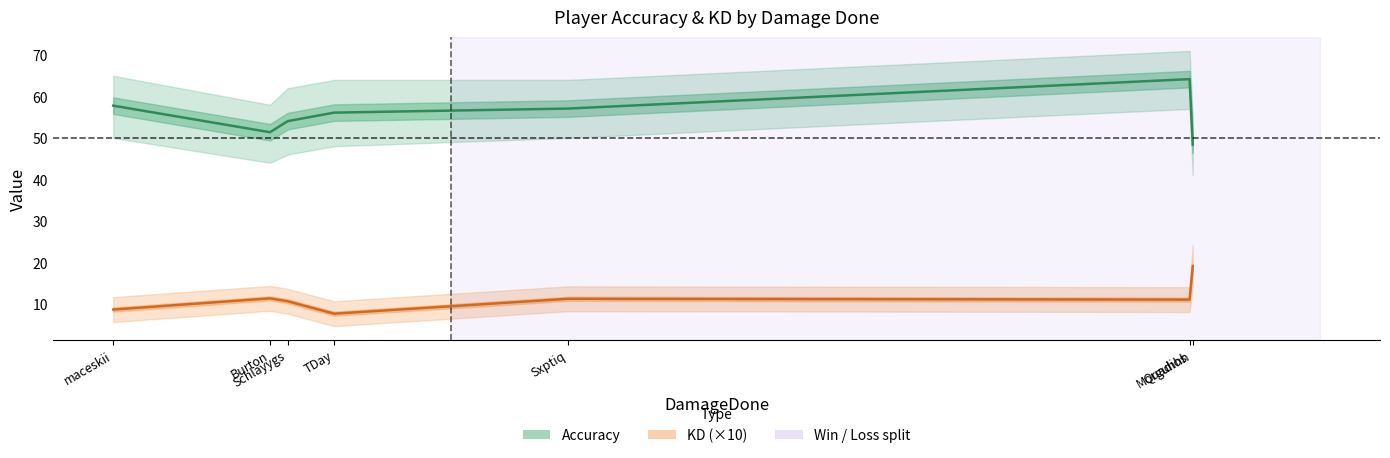

True or false: Accuracy and KD (×10) intersect in this chart.

False